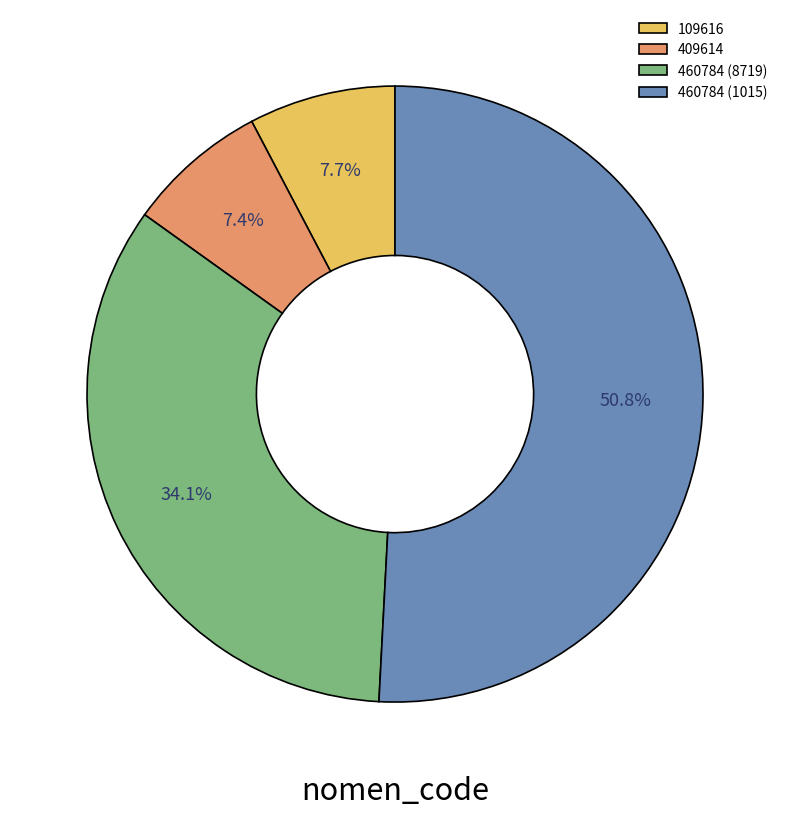

Which has a higher value, 409614 or 460784 (1015)?

460784 (1015)